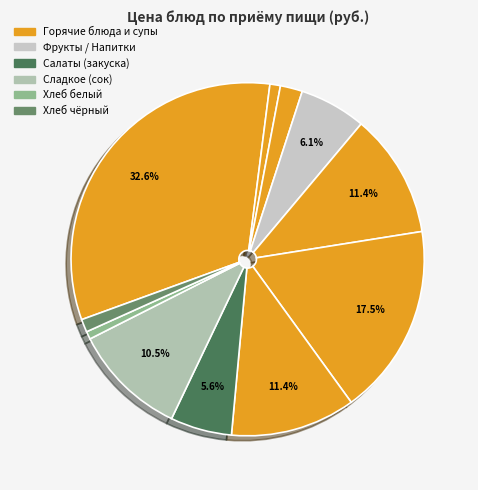

Count the number of slices in the pie.

11